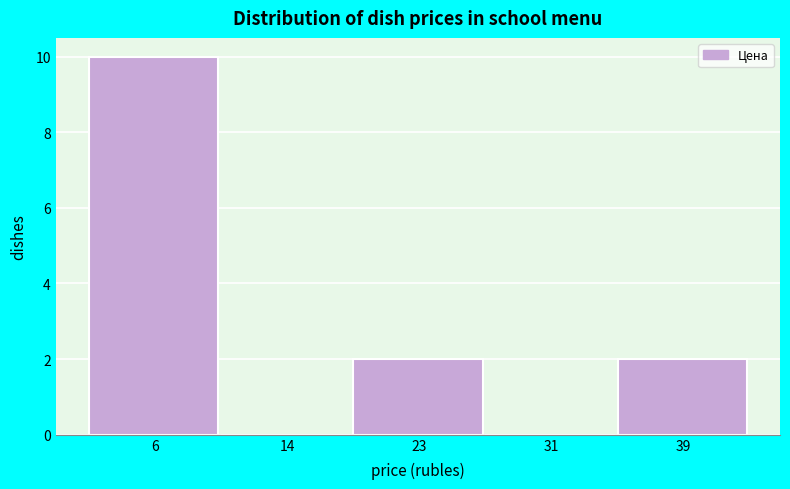

Which range on the x-axis has the tallest bar?

2 to 10